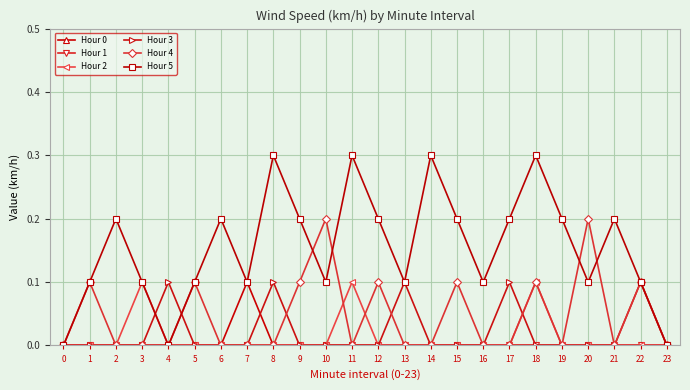

True or false: Hour 4 has more than 2 points higher than both neighbors.

True